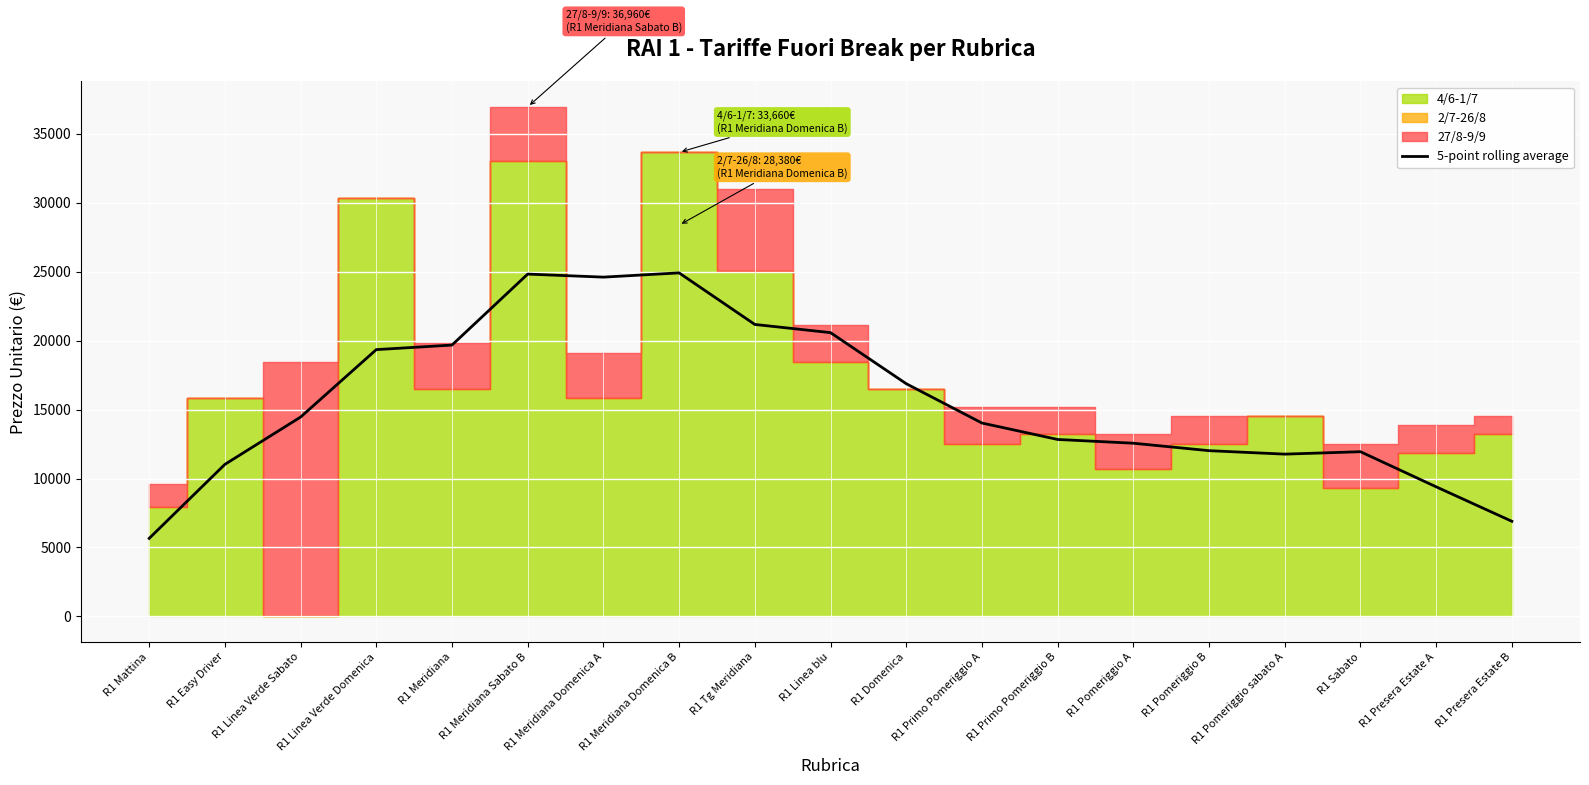

Reading right to left, list all the values displayed in this chart.

6899.2	9398.4	11946.0	11770.0	12020.8	12562.0	12834.8	14027.2	16878.4	20583.2	21177.2	24917.2	24609.2	24829.2	19681.2	19351.2	14458.4	11026.4	5658.4